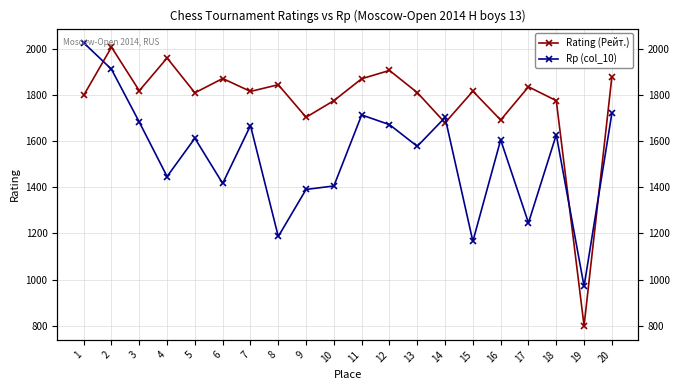

What is the difference between the Rating (Рейт.) values at 11 and 20?

8